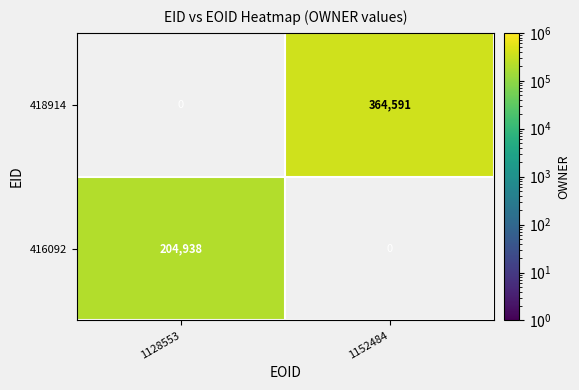

Is the value of 418914 at 1152484 greater than the value of 416092 at 1128553?

Yes